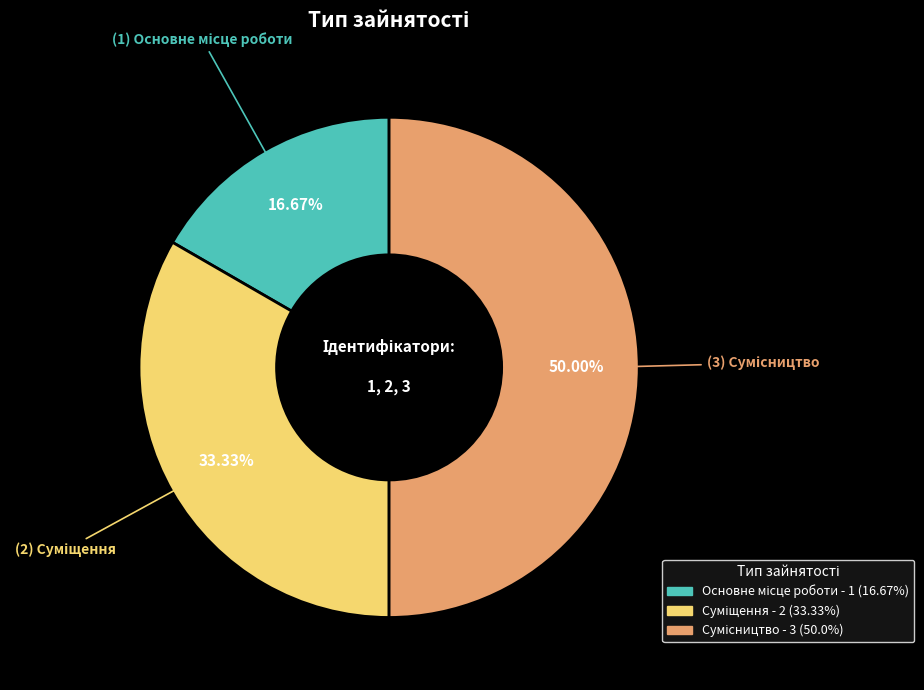

How many slices are in this pie chart?

3